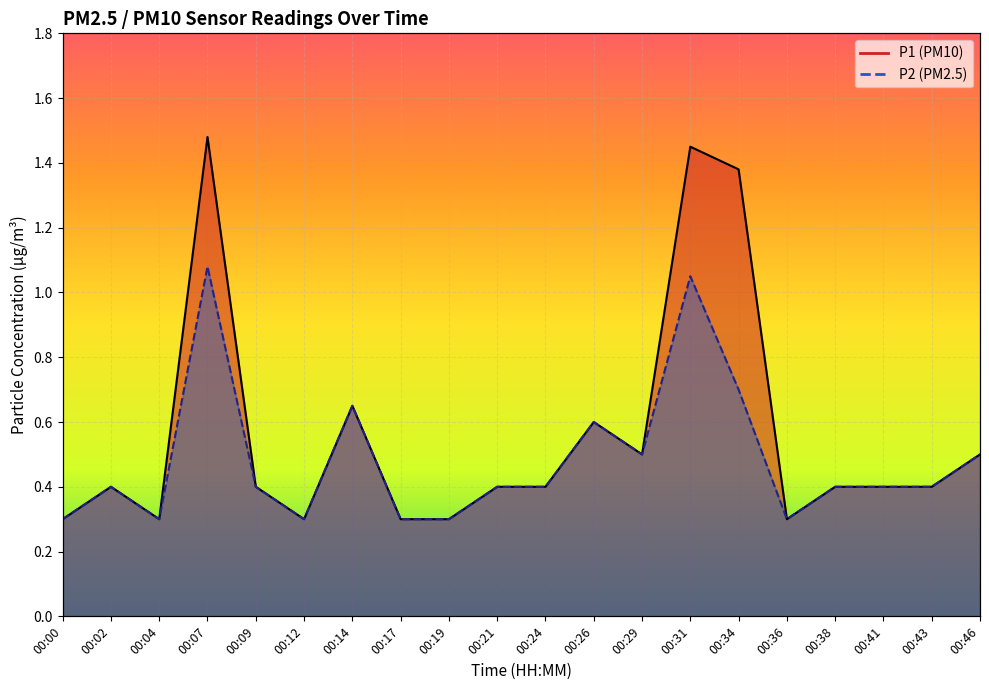

At which category does P1 reach its first local peak?

00:02